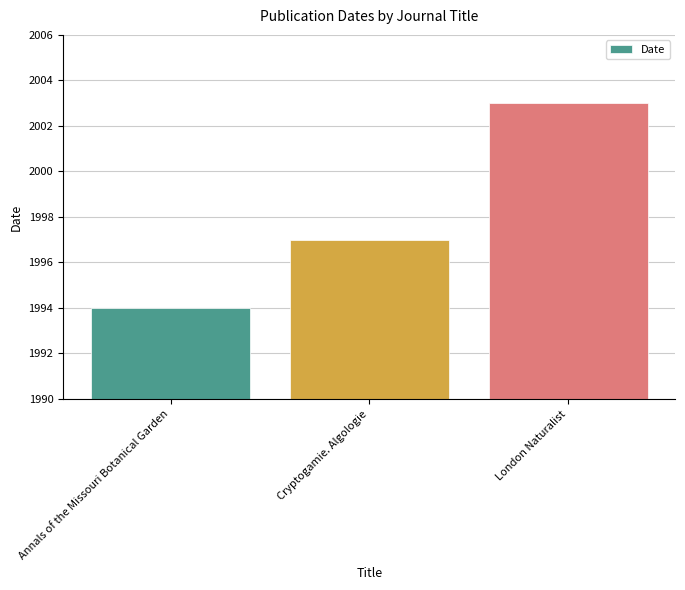

True or false: the data shows 2003 at London Naturalist.

True